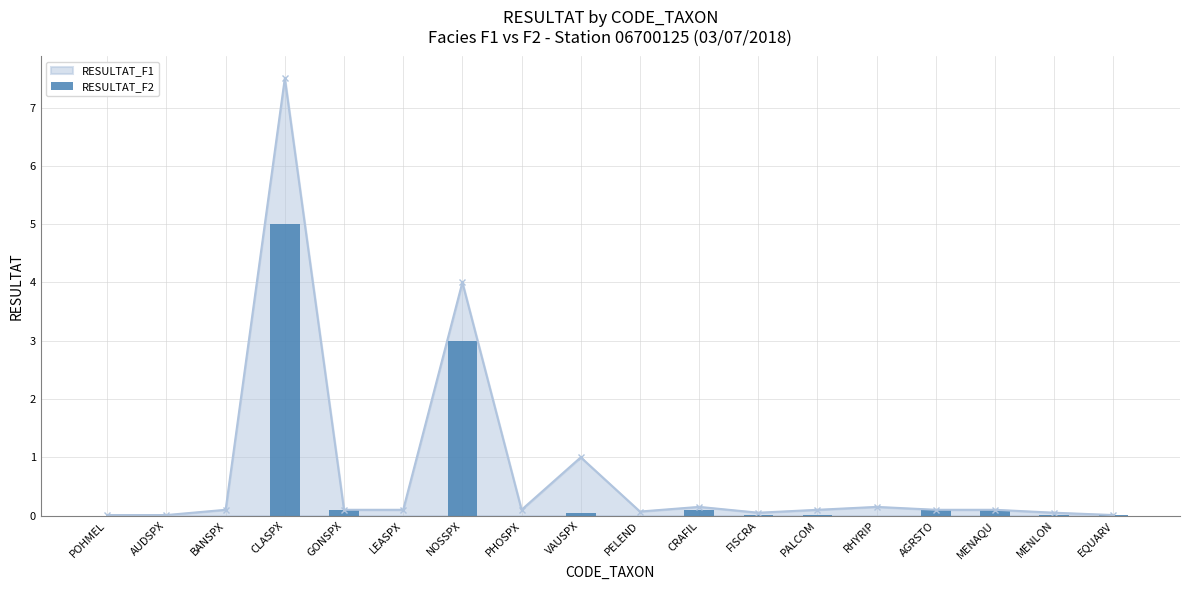

Count the number of categories in the chart.

18